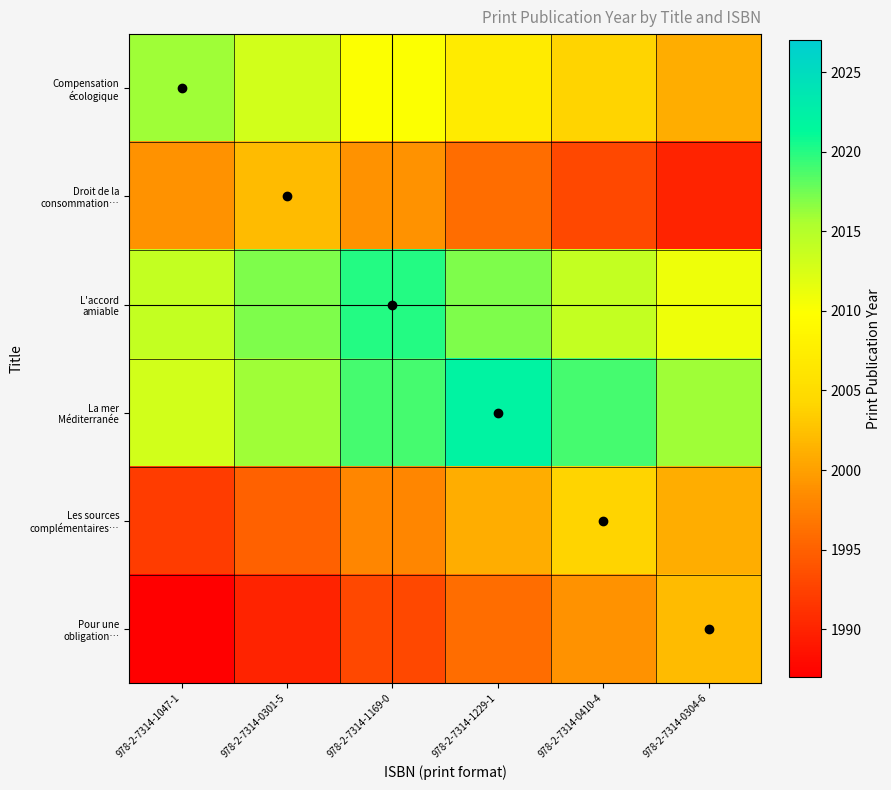

How many distinct data groups are displayed?

6